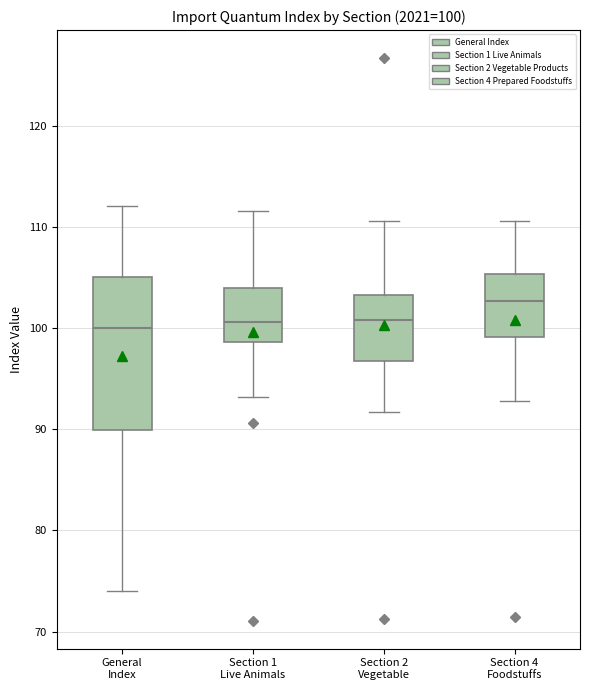

Comparing the boxes themselves (not the whiskers), which one is the tallest?

General Index